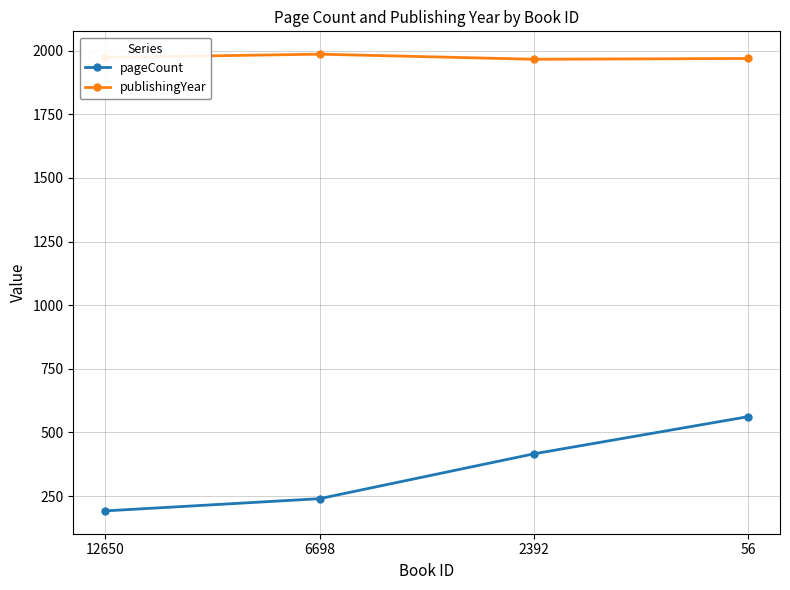

How many pageCount values are between 240 and 562?

3